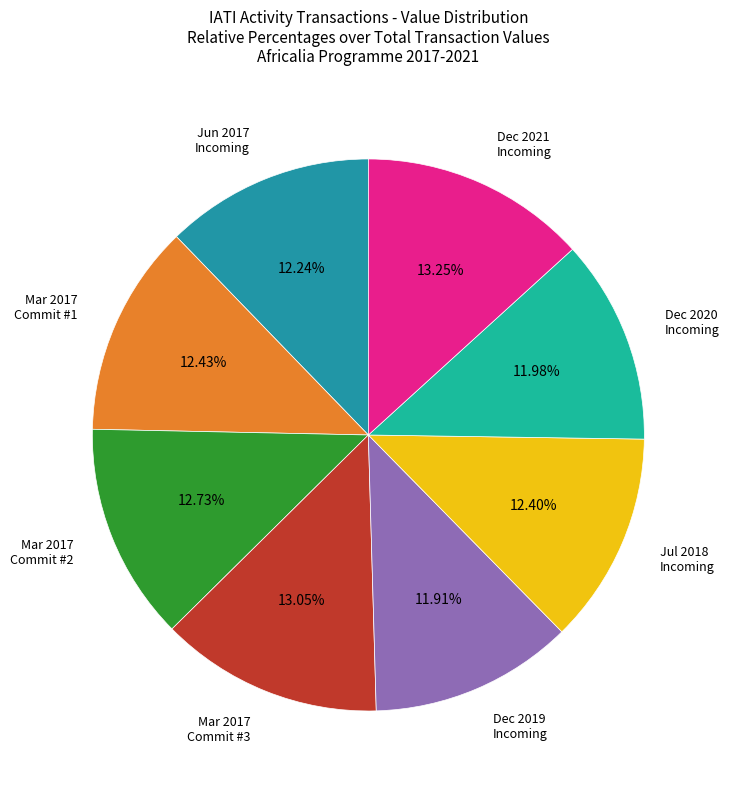

Rank the categories by value from highest to lowest.

2021-12-31 (type 1), 2017-03-24 (type 11) #3, 2017-03-24 (type 11) #2, 2017-03-24 (type 11) #1, 2018-07-12 (type 1), 2017-06-20 (type 1), 2020-12-31 (type 1), 2019-12-31 (type 1)